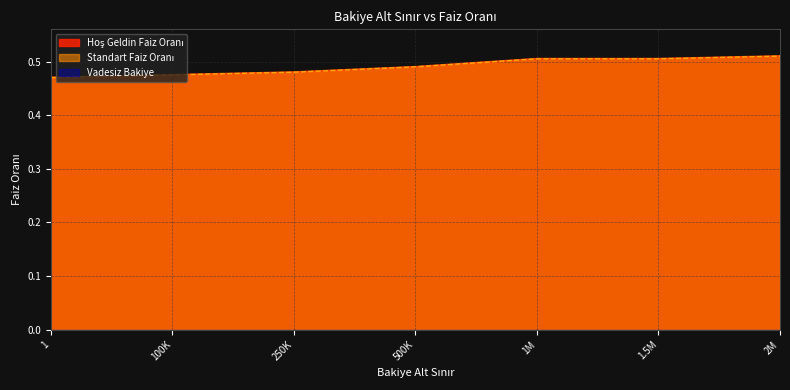

Which series has the largest range (max minus min)?

Hoş Geldin Faiz Oranı